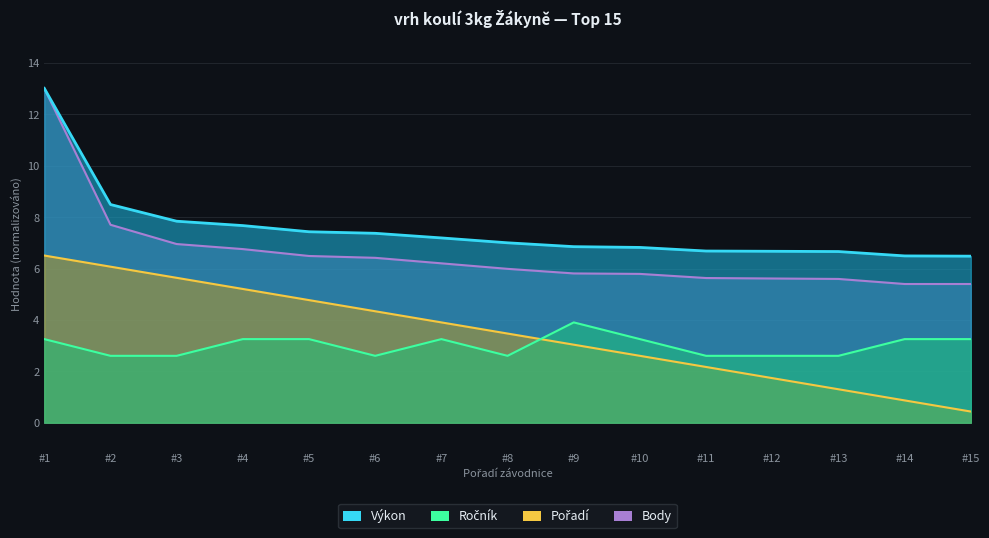

Where do Pořadí and Ročník first cross each other?

#8 and #9